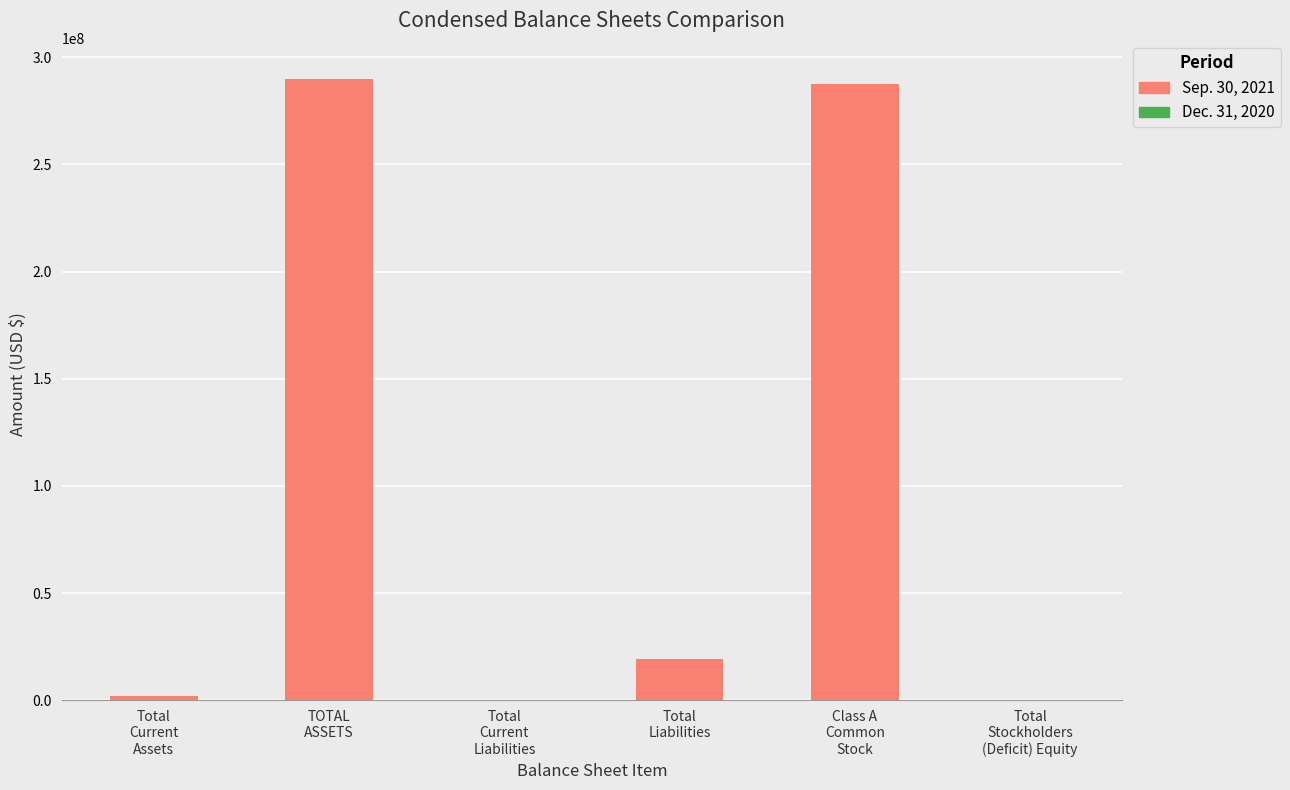

How many series are shown in this chart?

2